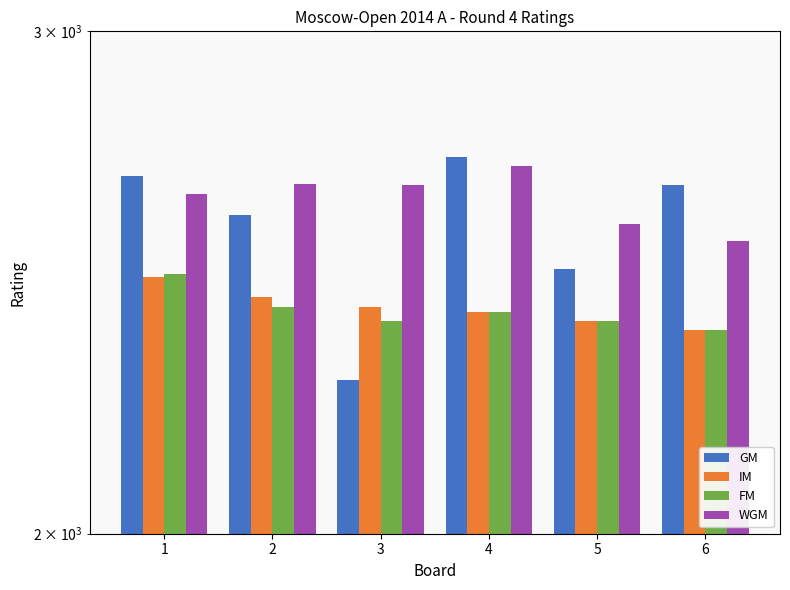

At which label does GM first exceed 2651?

1